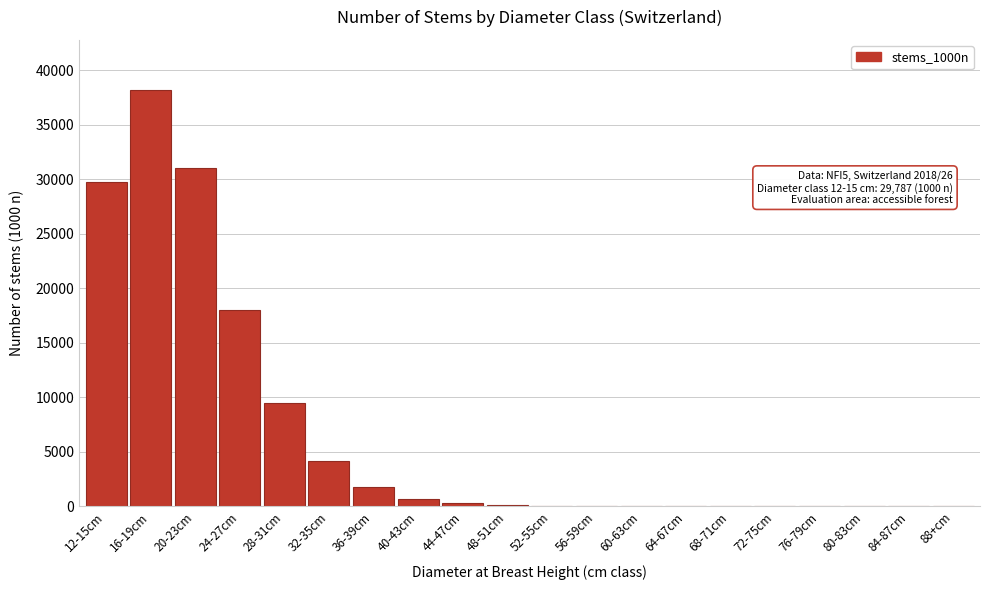

Approximately how many times larger is the value at 20-23cm compared to 32-35cm?

7.4